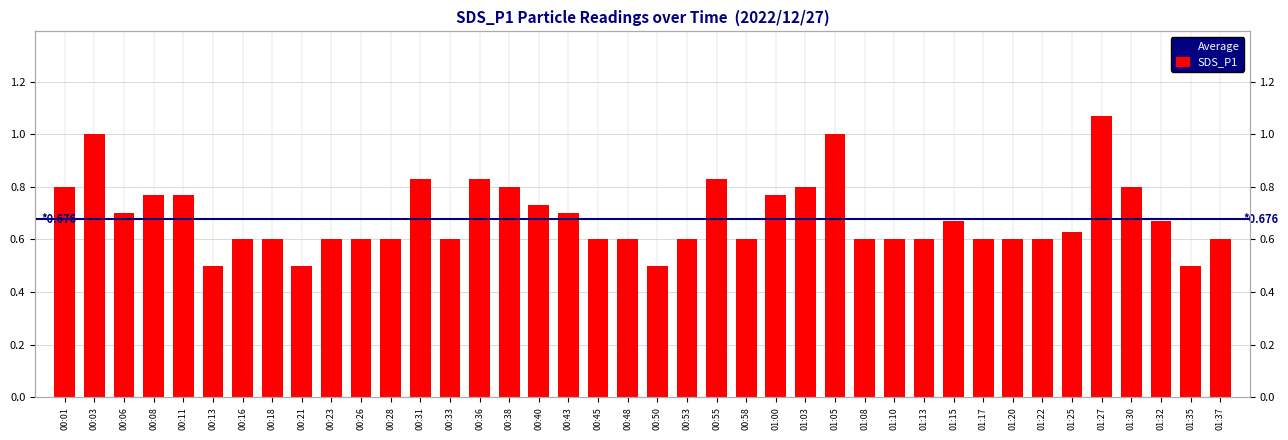

What value does the data have at 01:15?

0.7